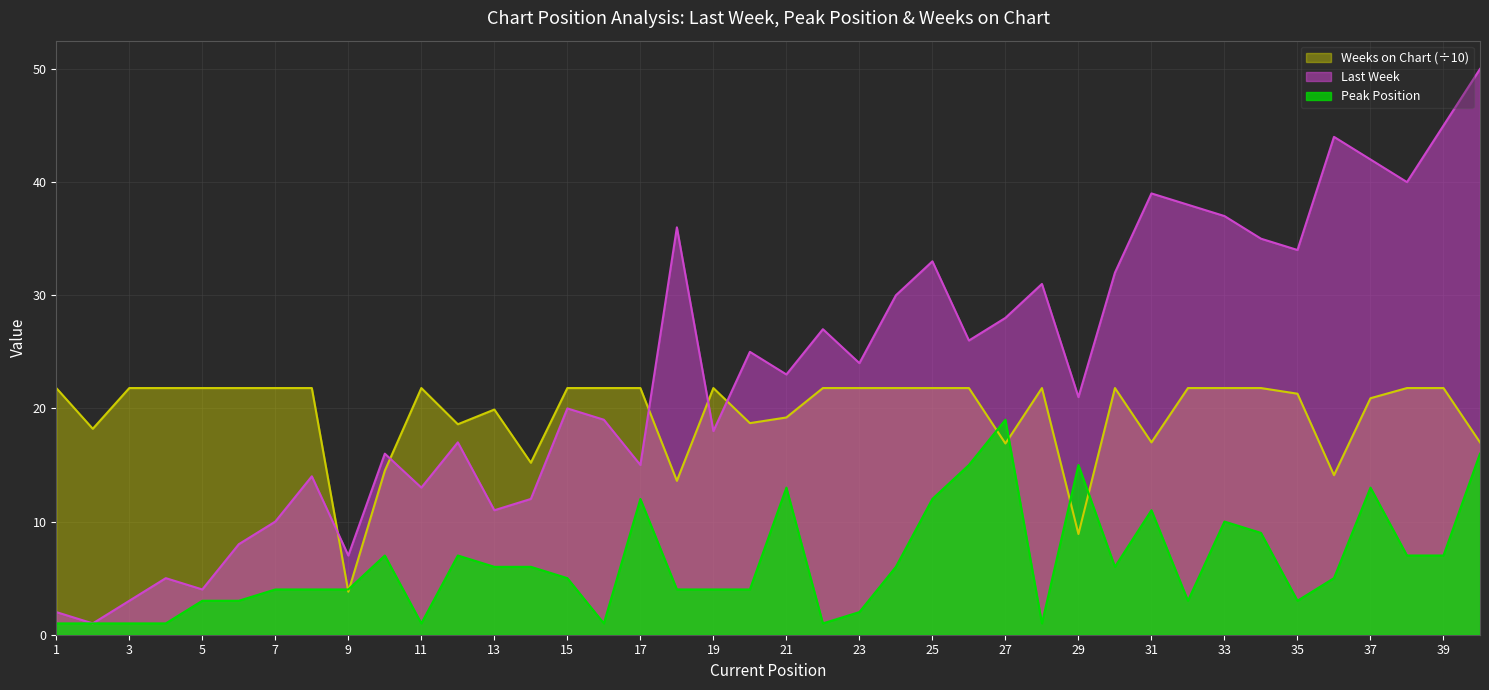

Rank the categories by Peak Position value from highest to lowest.

27, 40, 26, 29, 21, 37, 17, 25, 31, 33, 34, 10, 12, 38, 39, 13, 14, 24, 30, 15, 36, 7, 8, 9, 18, 19, 20, 5, 6, 32, 35, 23, 1, 2, 3, 4, 11, 16, 22, 28